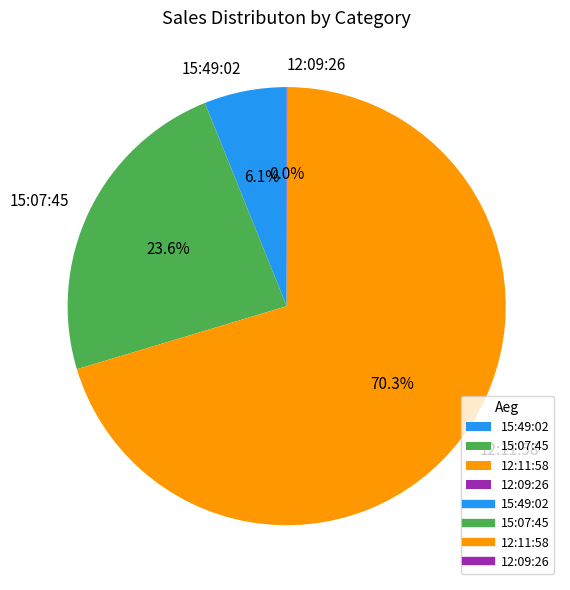

Is 12:11:58 the majority of the pie?

Yes